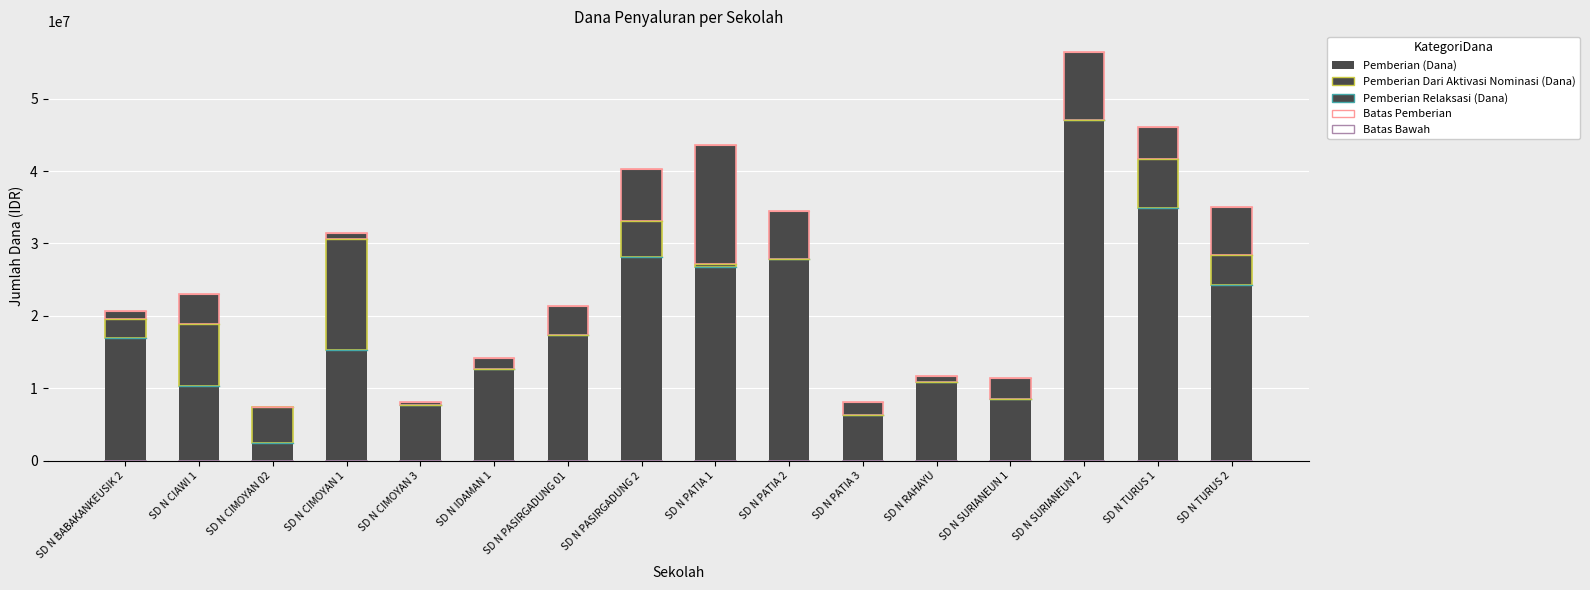

What is the average value of the Pemberian Dari Aktivasi Nominasi (Dana) series?

2981250